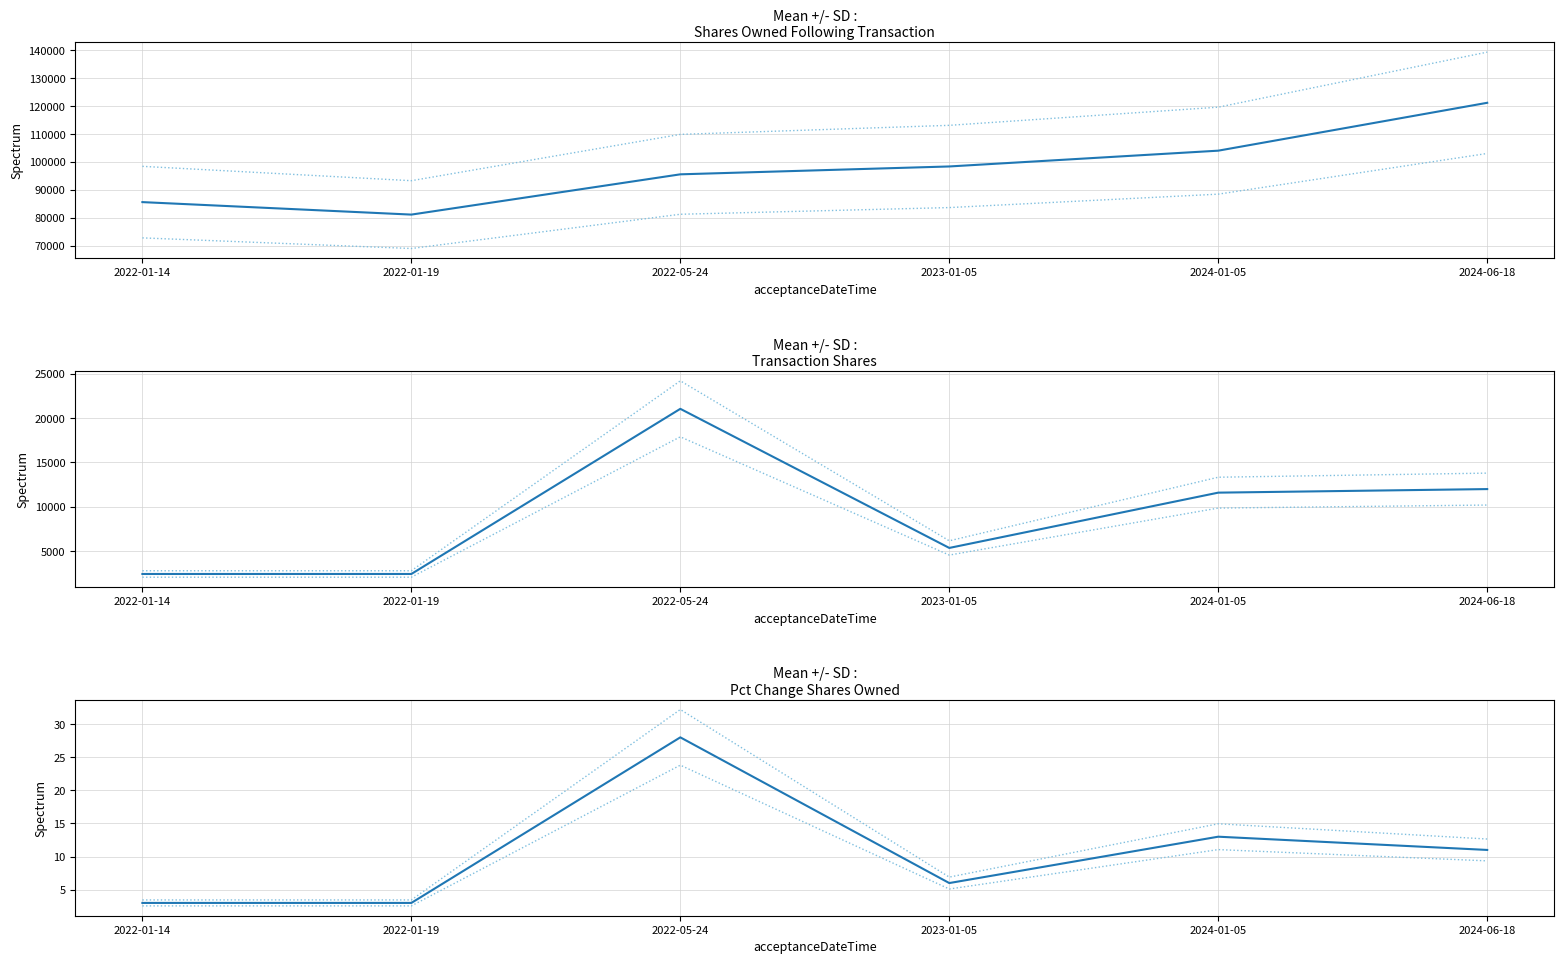

Which series has the largest range (max minus min)?

+SD